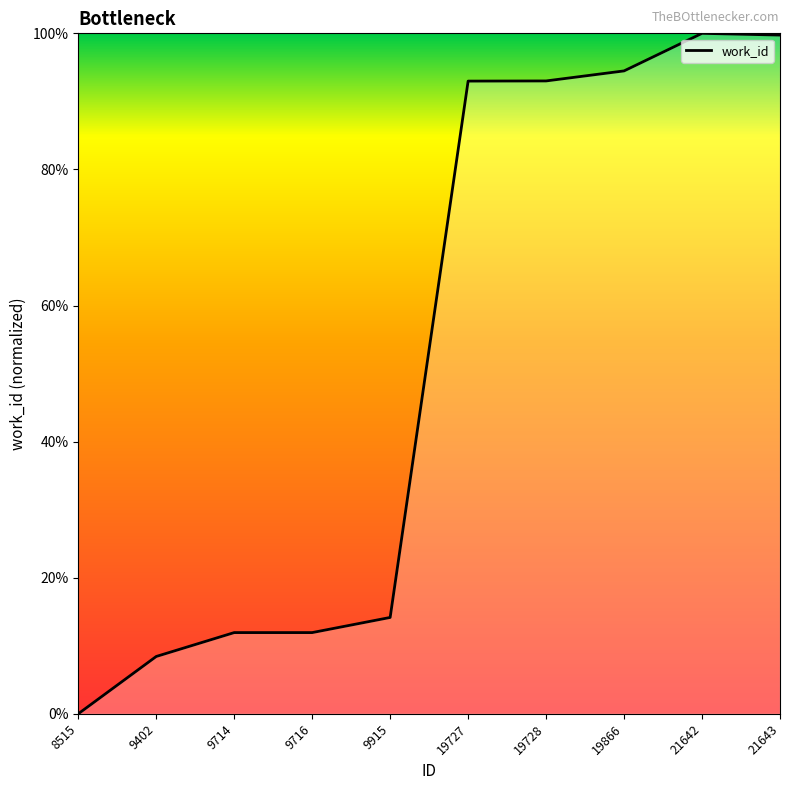

How many series are shown in this chart?

1